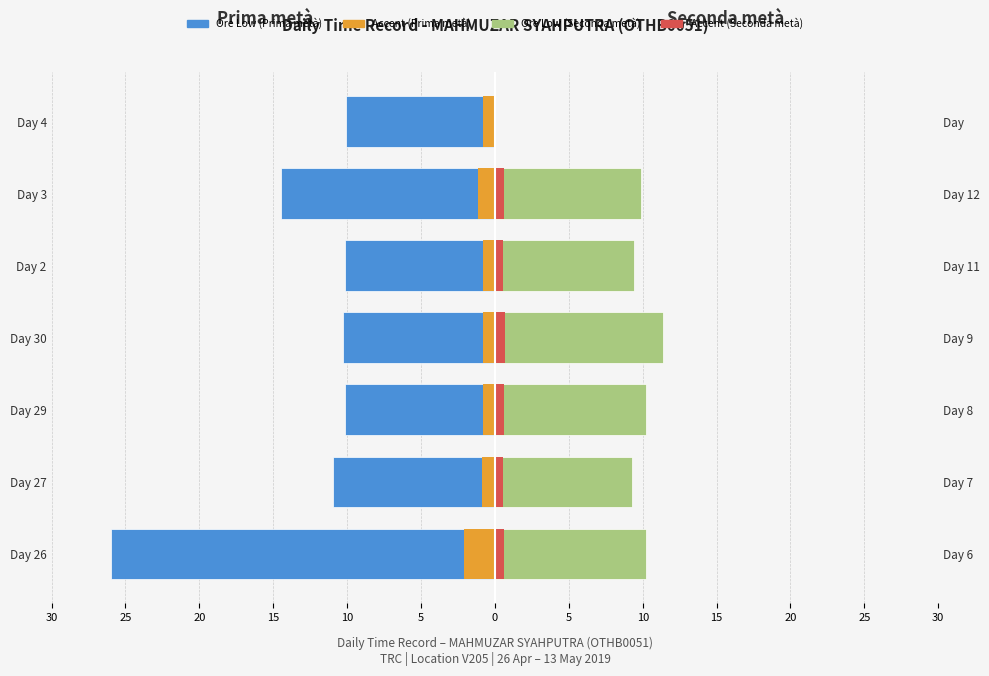

Read the Accent High value at Day 26.

0.6